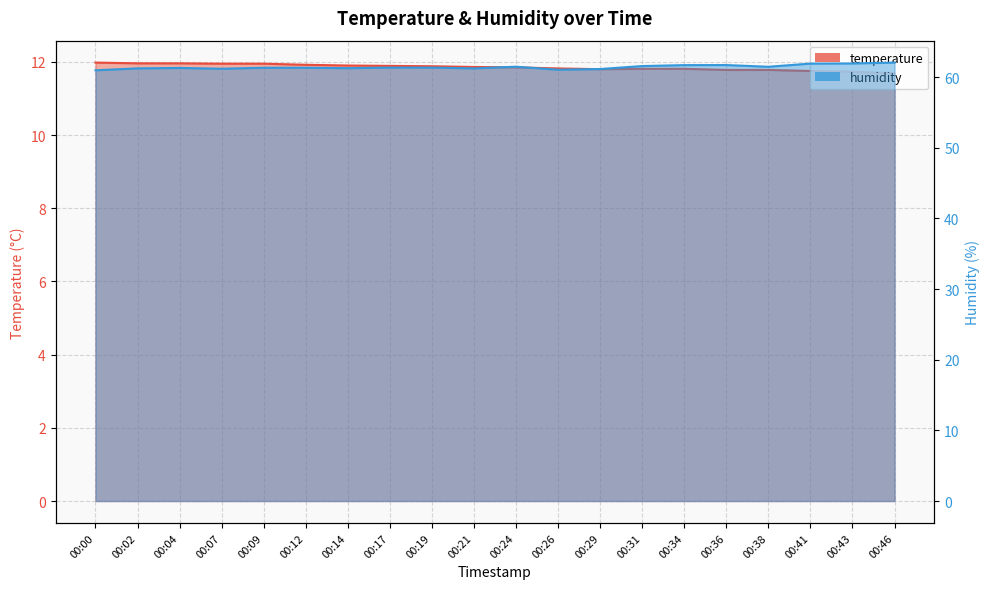

In temperature, how many points are lower than both neighbors (excluding endpoints)?

1